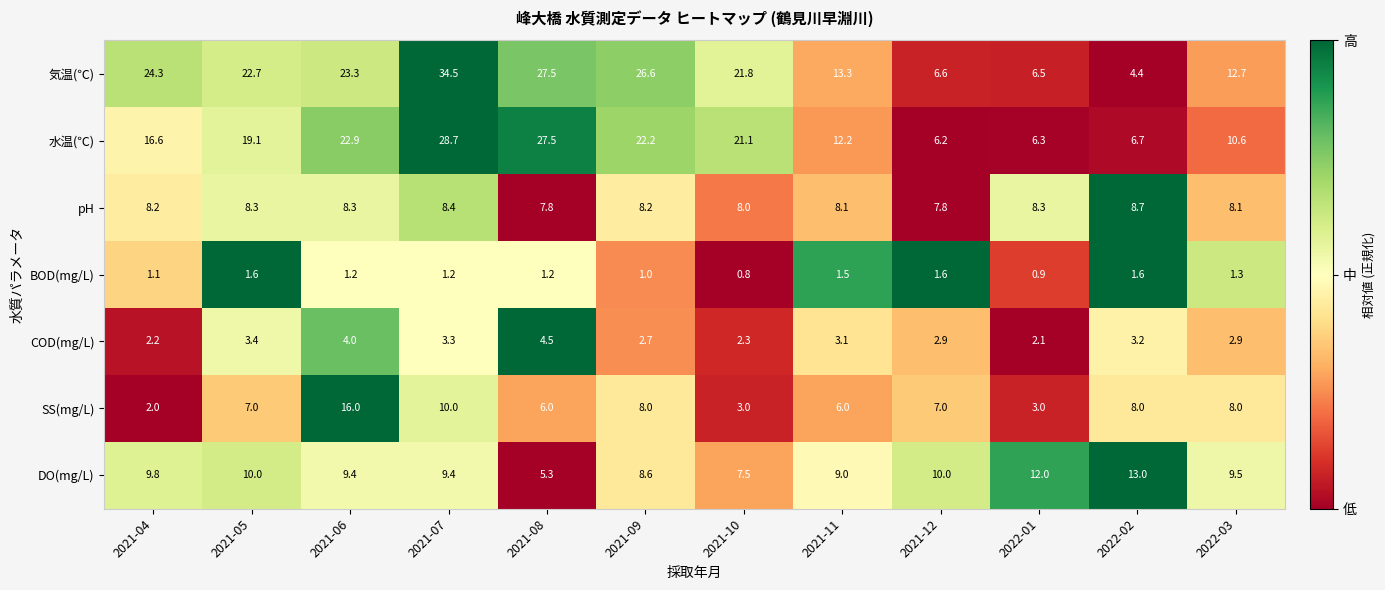

Rank the series at 2021-04 from highest to lowest value.

気温(℃), 水温(℃), DO(mg/L), pH, COD(mg/L), SS(mg/L), BOD(mg/L)